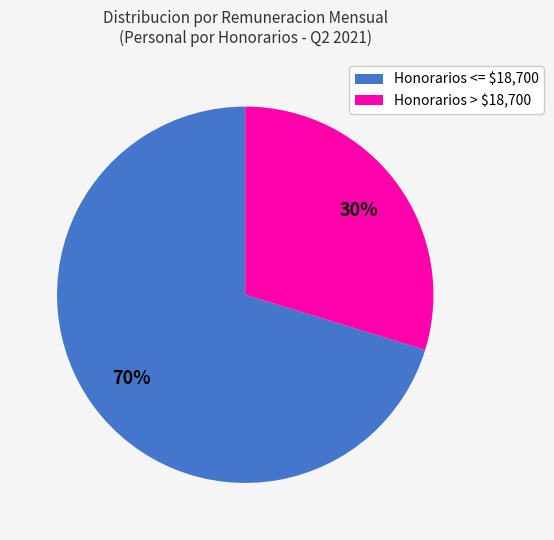

To the nearest percent, what is the average slice percentage?

50%